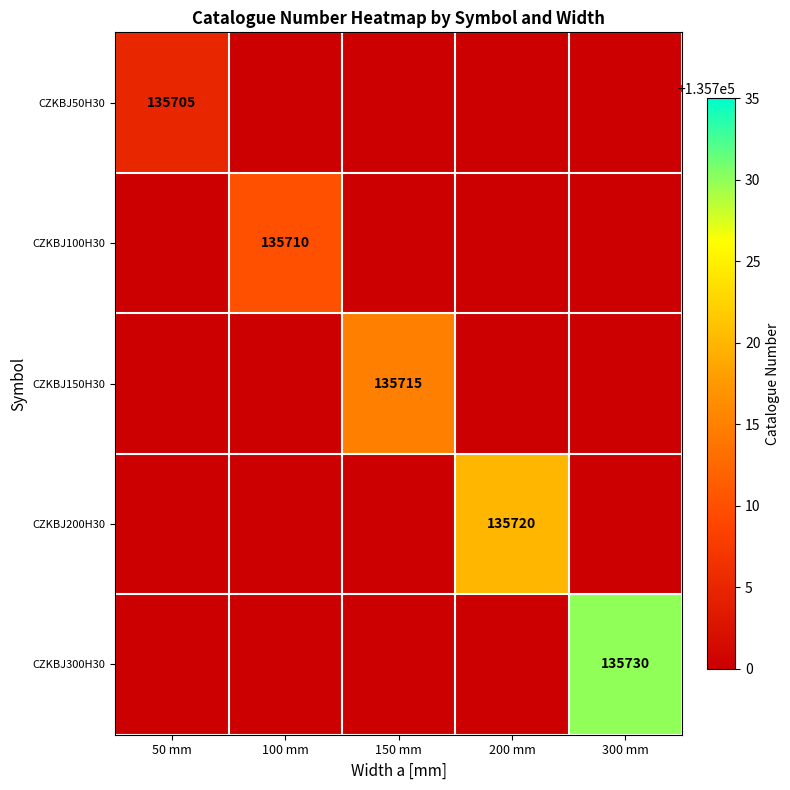

True or false: CZKBJ50H30 has a value of 135705 at 50 mm.

True